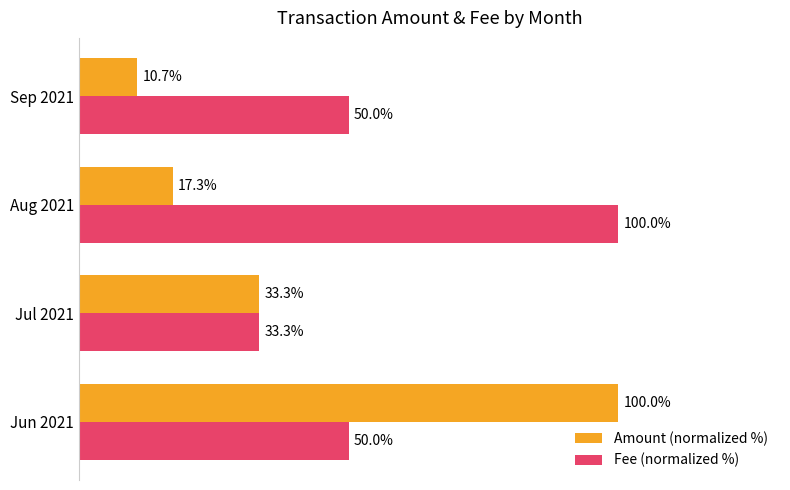

Which series has the largest total across all categories?

Fee (normalized %)